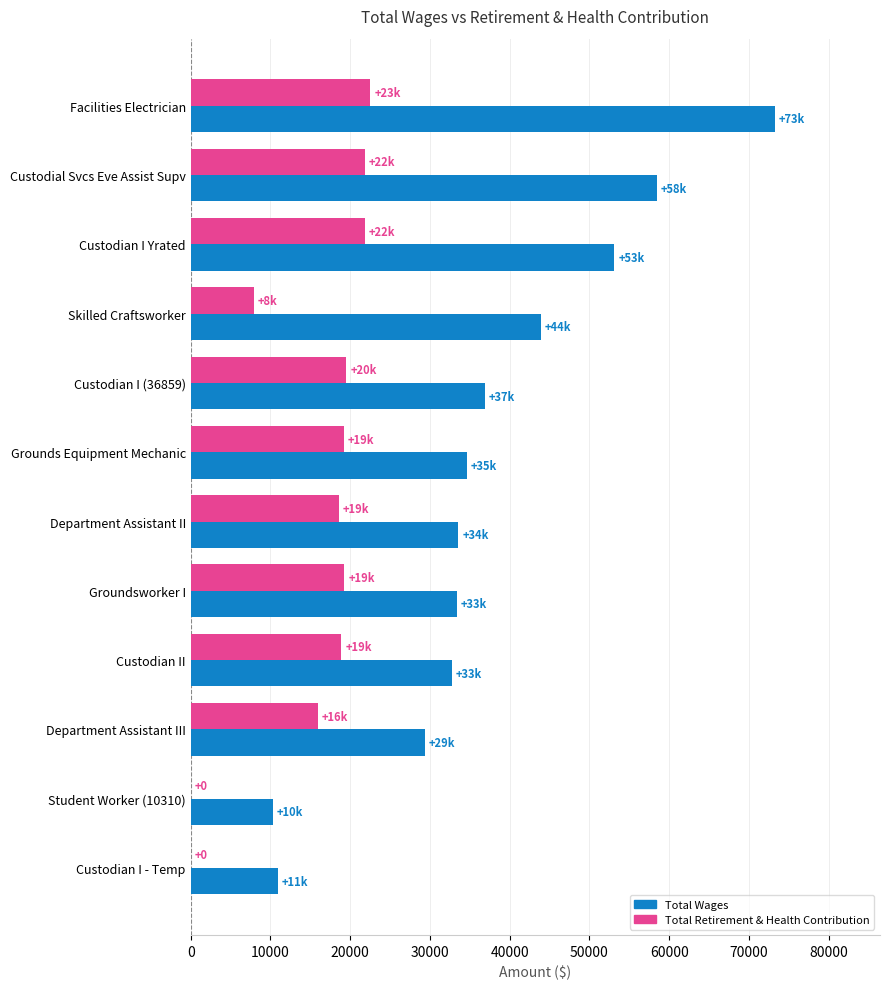

What is the average value of the Total Retirement & Health Contribution series?

15456